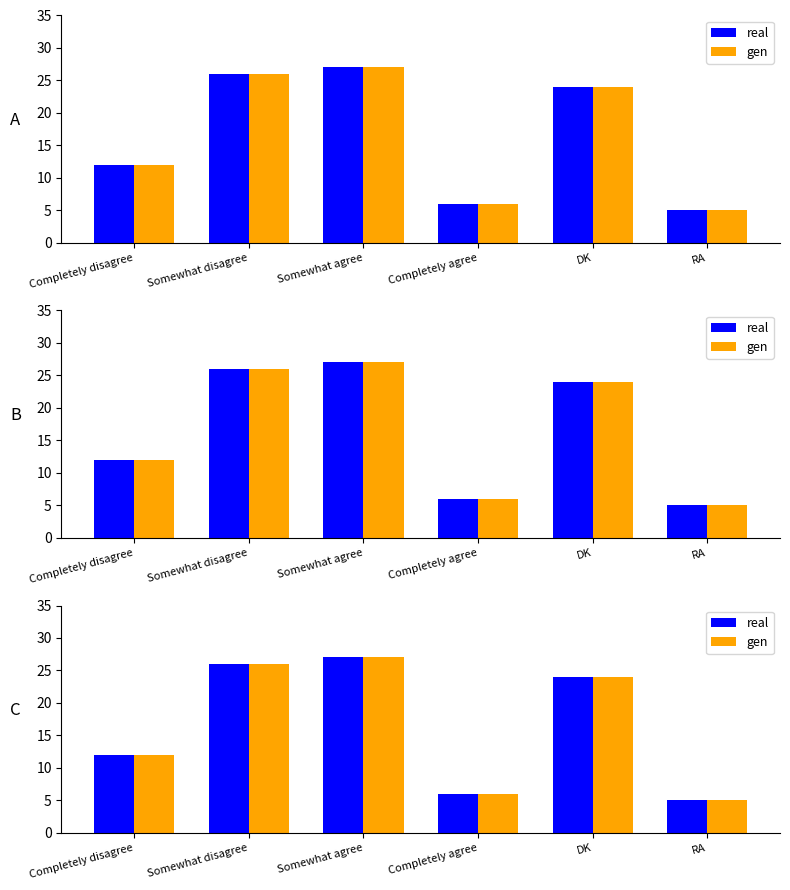

How many data points in real are above 24?

2